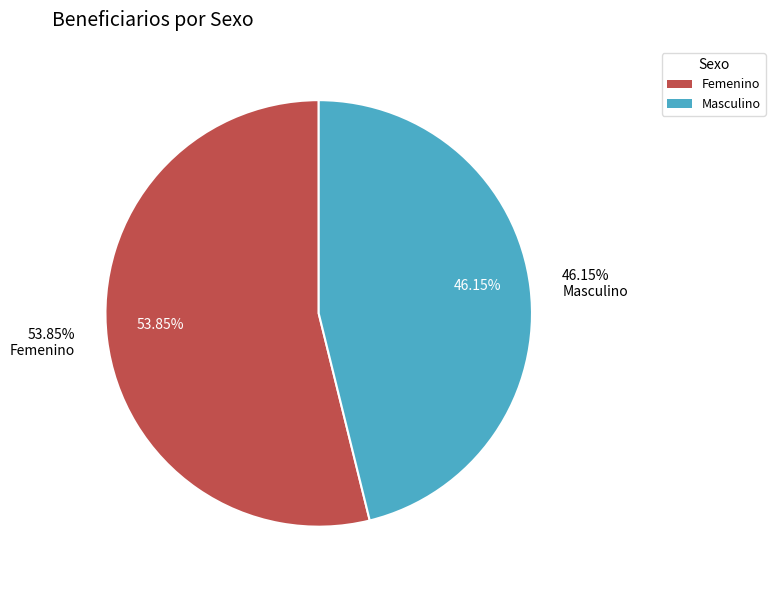

To the nearest percent, what is the difference between the largest and smallest slice percentages?

8%